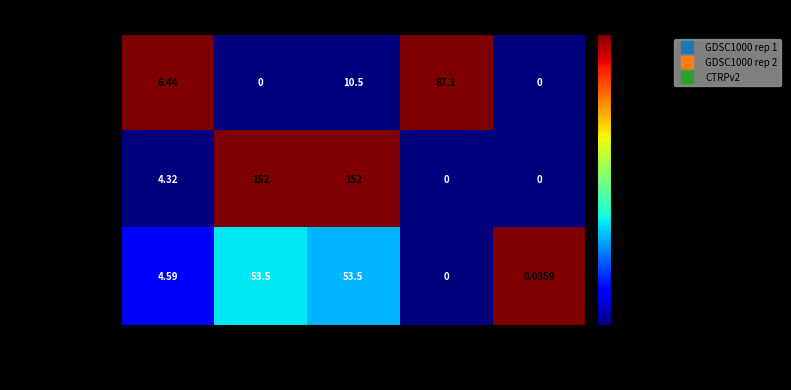

Which series has the widest spread of values?

GDSC1000 rep 2